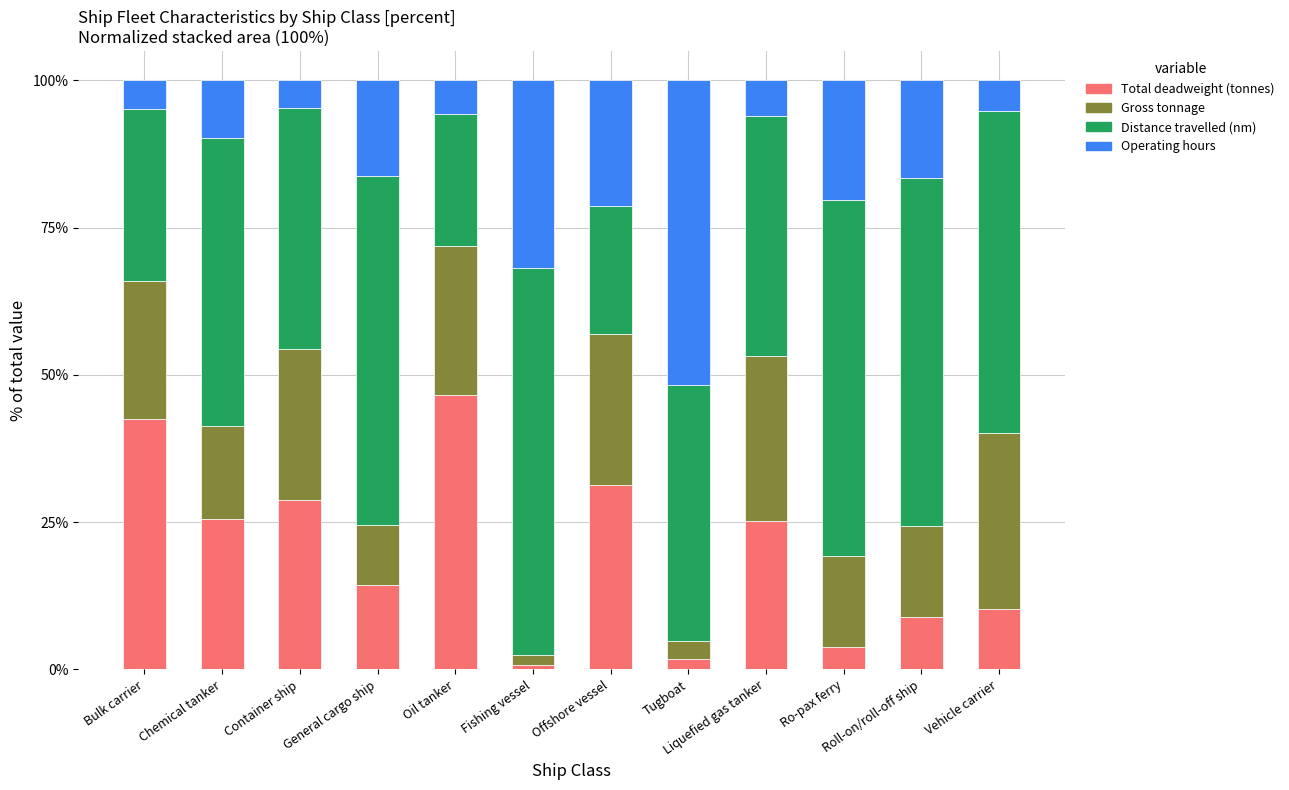

What is the difference between the maximum and minimum values in the Total deadweight (tonnes) series?

45.9